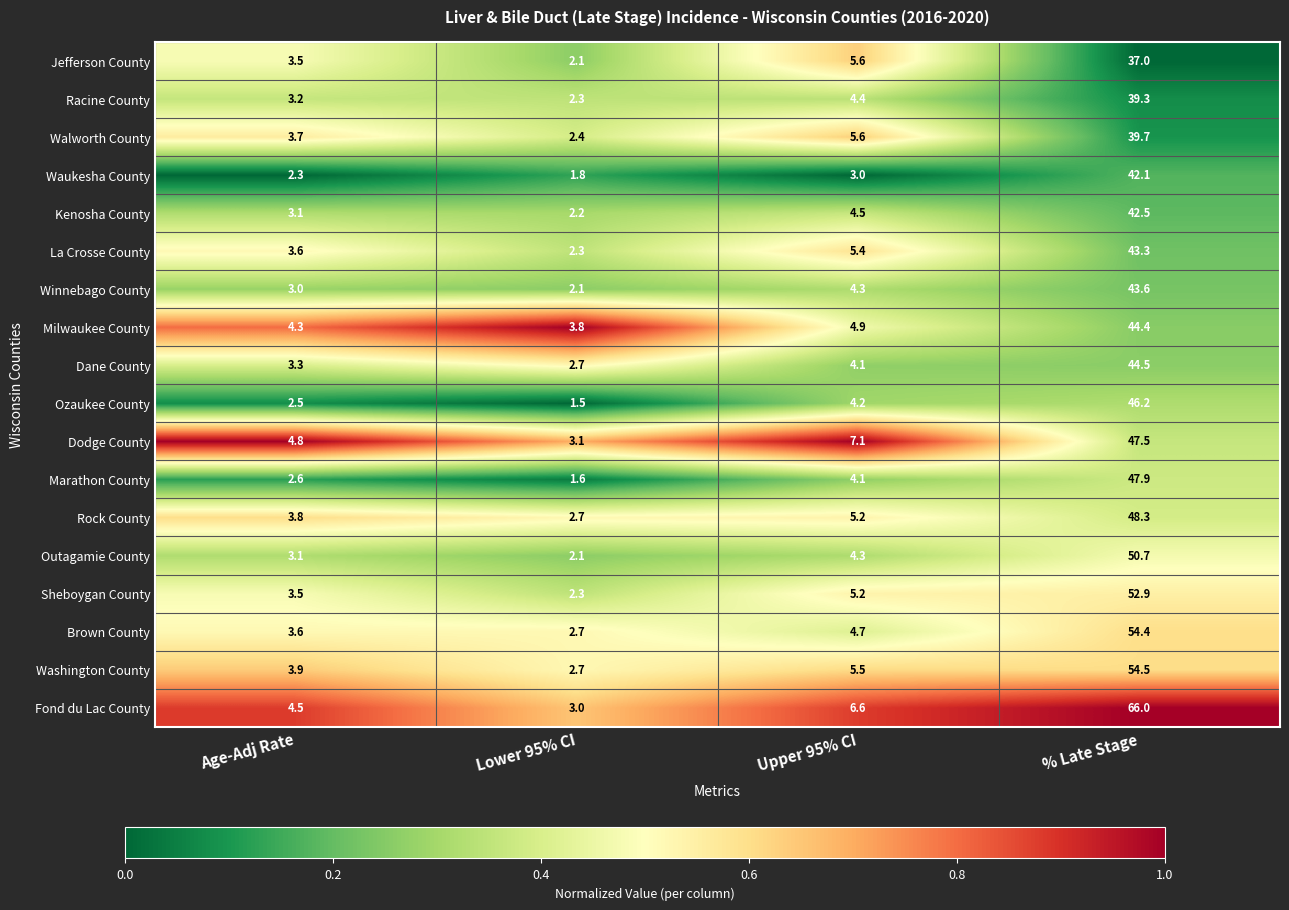

What is the greatest value displayed?

66.0